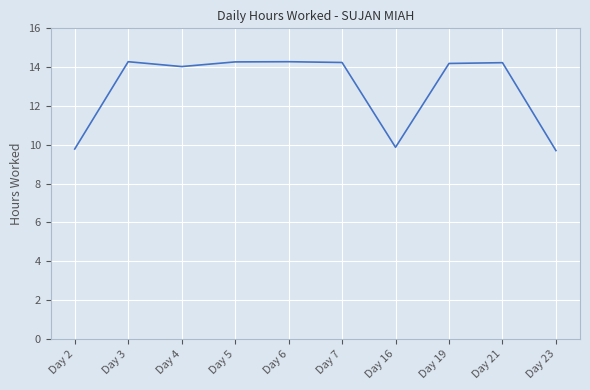

The chart shows a value of 9.8 at Day 2. True or false?

True